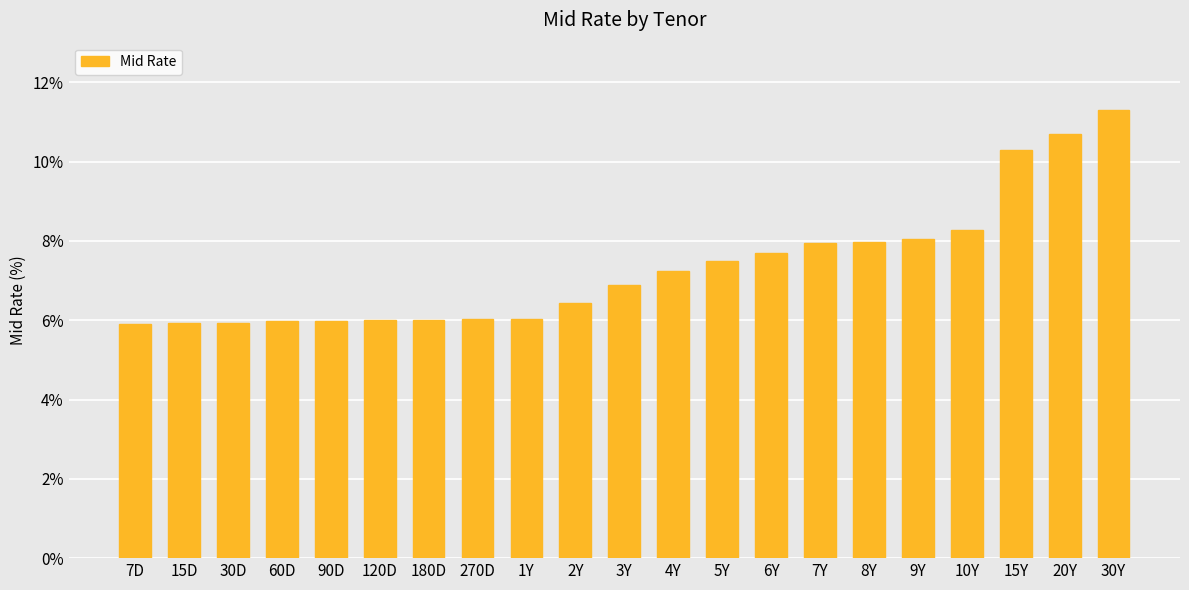

Which has a higher value, 9Y or 15Y?

15Y